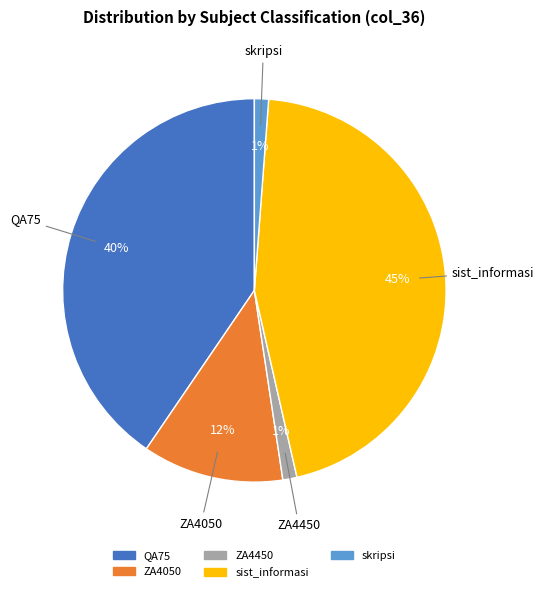

Is there a majority slice in this chart?

No